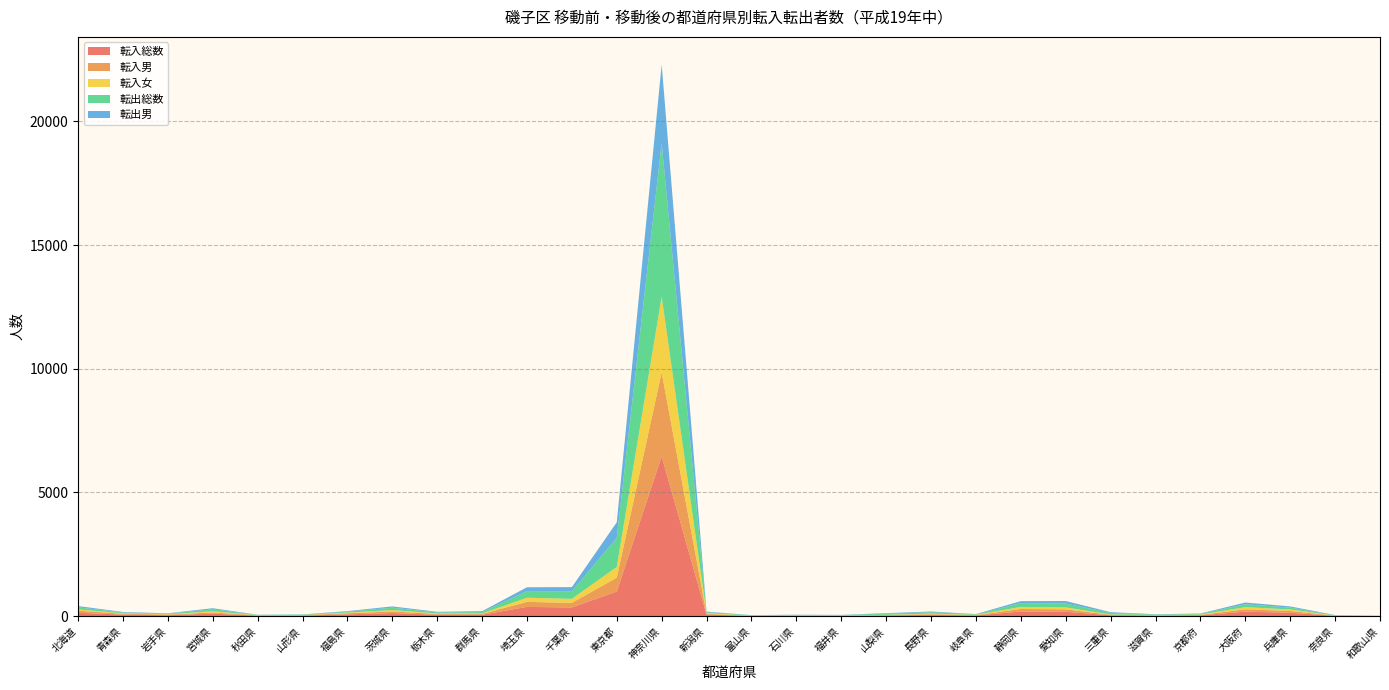

Reading left to right, list all the values displayed in this chart.

転入総数: 134	57	37	97	20	21	71	121	54	54	371	349	993	6457	60	10	16	16	26	49	26	185	175	33	22	31	180	133	11	3
転入男: 83	37	24	50	11	17	42	66	34	34	202	184	560	3394	29	7	10	7	16	25	14	102	96	22	10	16	93	73	6	2
転入女: 51	20	13	47	9	4	29	55	20	20	169	165	433	3063	31	3	6	9	10	24	12	83	79	11	12	15	87	60	5	1
転出総数: 85	32	23	80	11	17	36	97	40	55	267	306	1175	6205	39	12	15	10	44	59	19	155	157	57	18	27	118	77	12	4
転出男: 52	20	15	44	4	9	22	52	25	35	156	167	631	3180	23	7	8	6	23	28	11	79	102	35	13	15	70	48	8	3